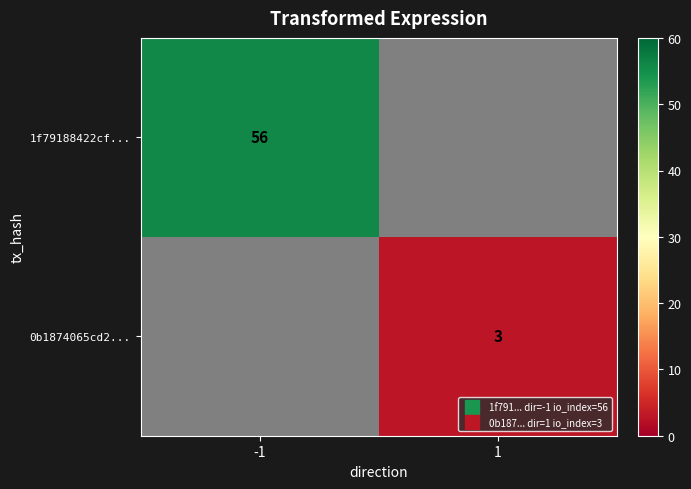

At how many categories does at least one series exceed 6?

1